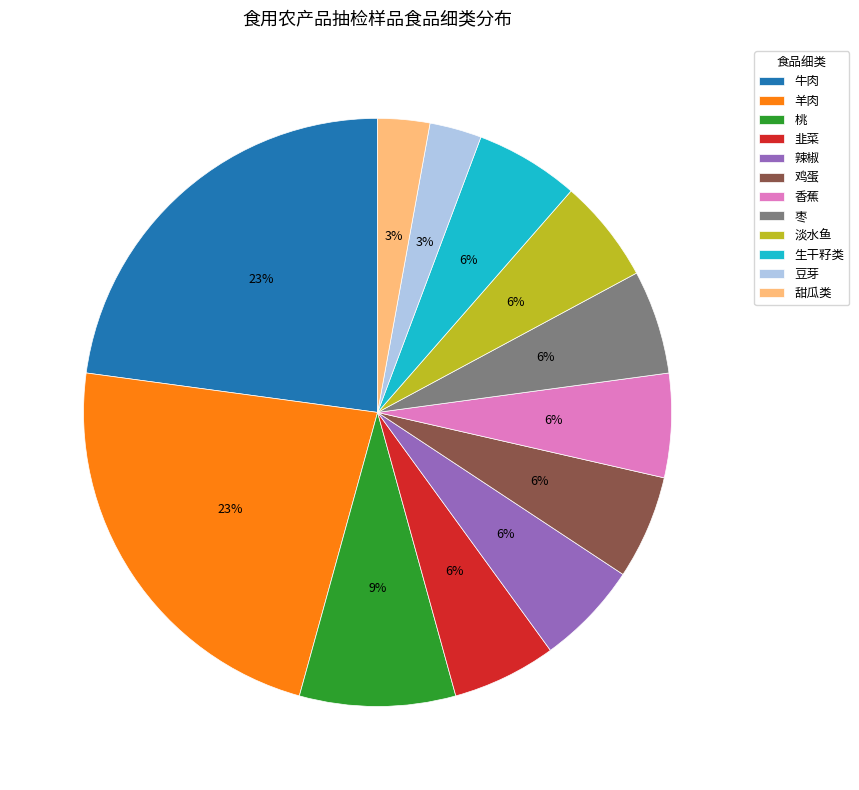

Between 甜瓜类 and 鸡蛋, which is larger?

鸡蛋